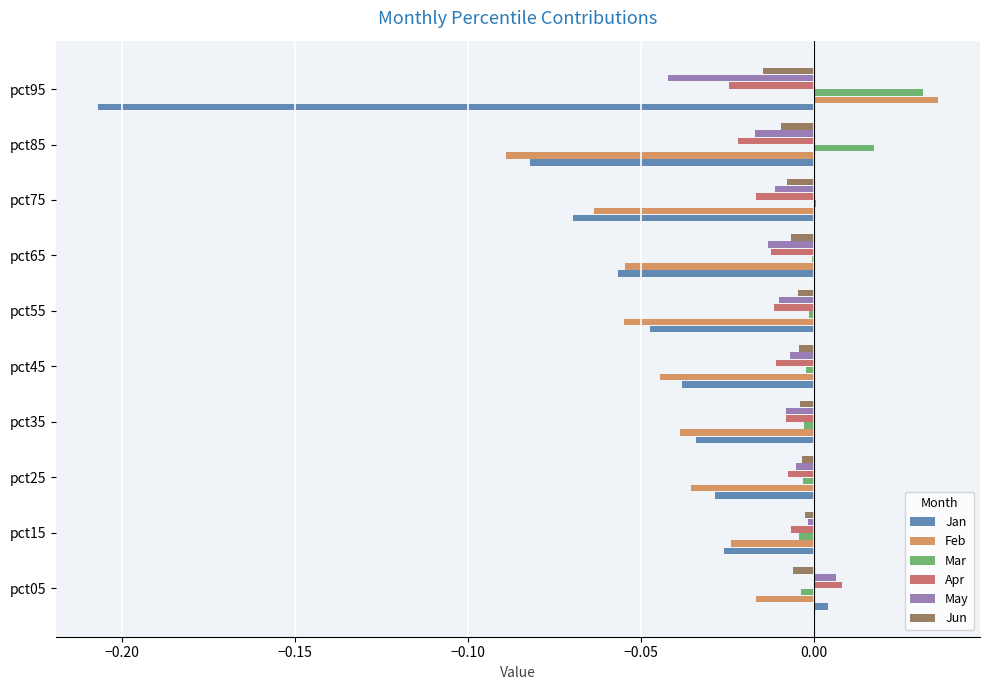

Is it true that Mar equals -0.0 at pct45?

True